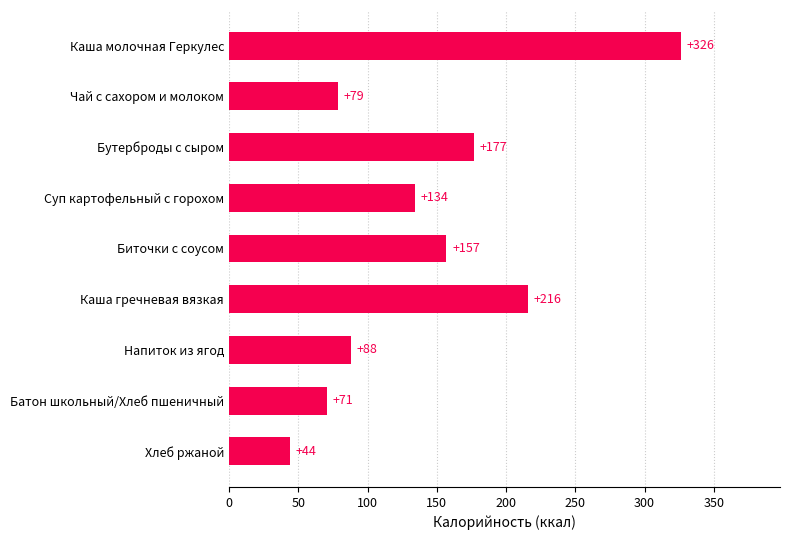

Rank the categories by value from highest to lowest.

Каша молочная Геркулес, Каша гречневая вязкая, Бутерброды с сыром, Биточки с соусом, Суп картофельный с горохом, Напиток из ягод, Чай с сахором и молоком, Батон школьный/Хлеб пшеничный, Хлеб ржаной